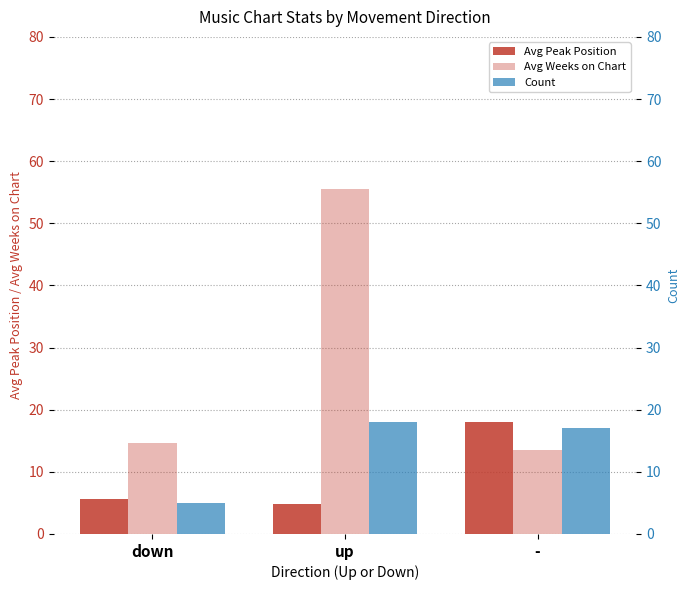

What is the maximum value shown in the chart?

55.6